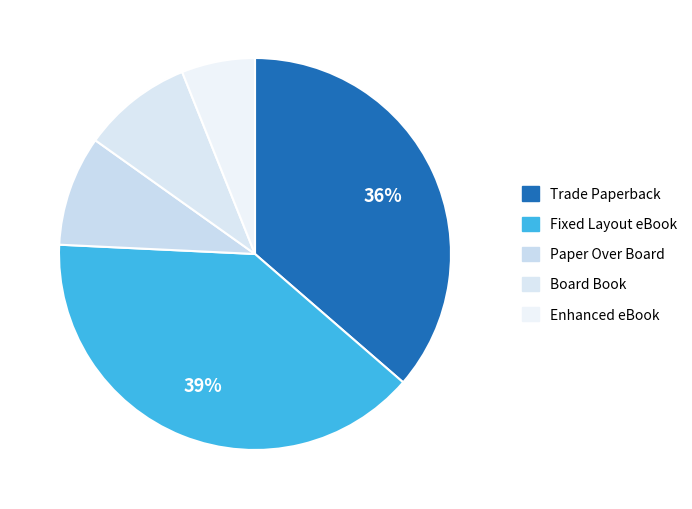

How many segments does this pie chart have?

5